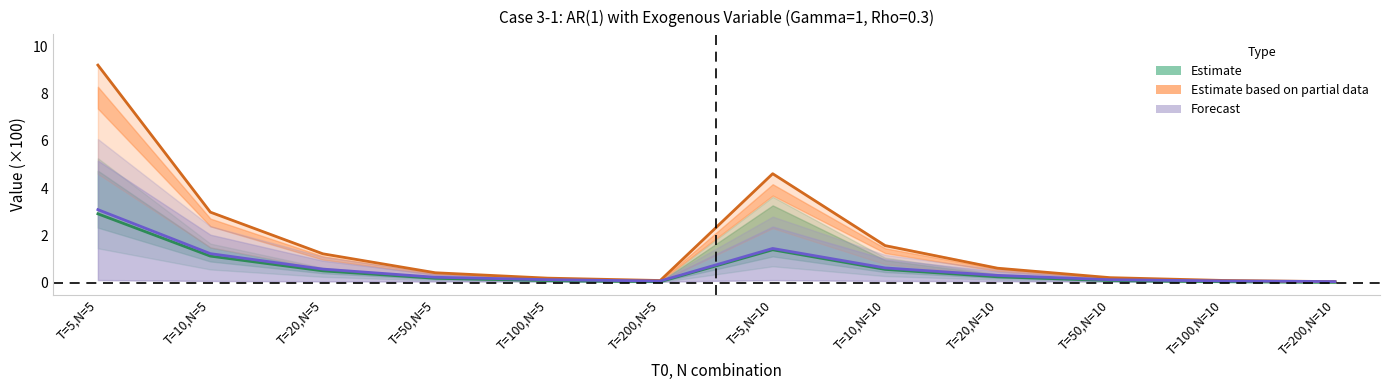

True or false: RMA Variance x100 (AR coef) has more than 0 interior local peaks.

True